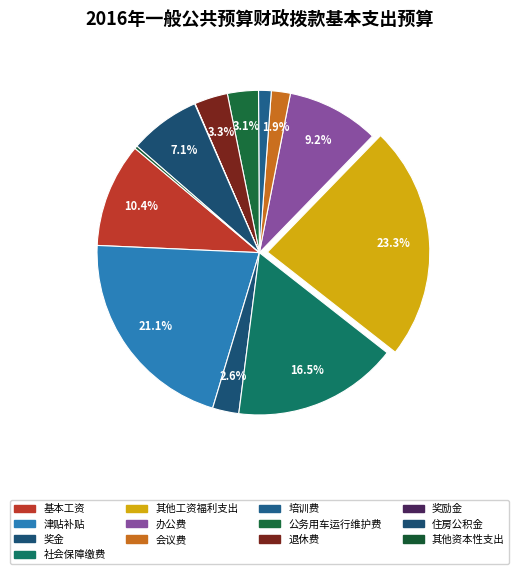

What percentage is the 退休费 slice, to the nearest percent?

3%